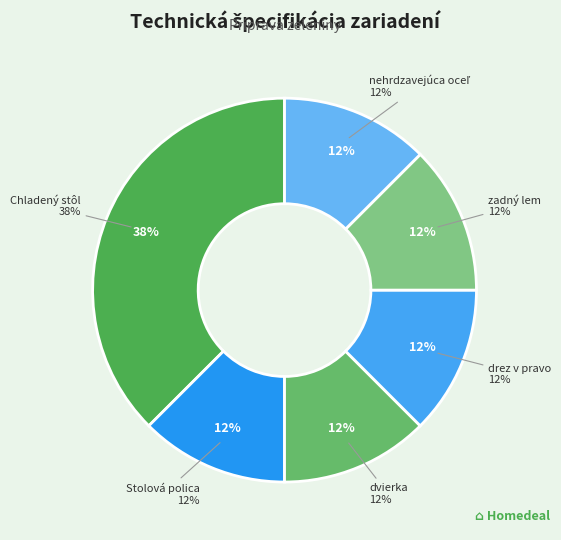

What percentage is the Stolová polica slice, to the nearest percent?

12%